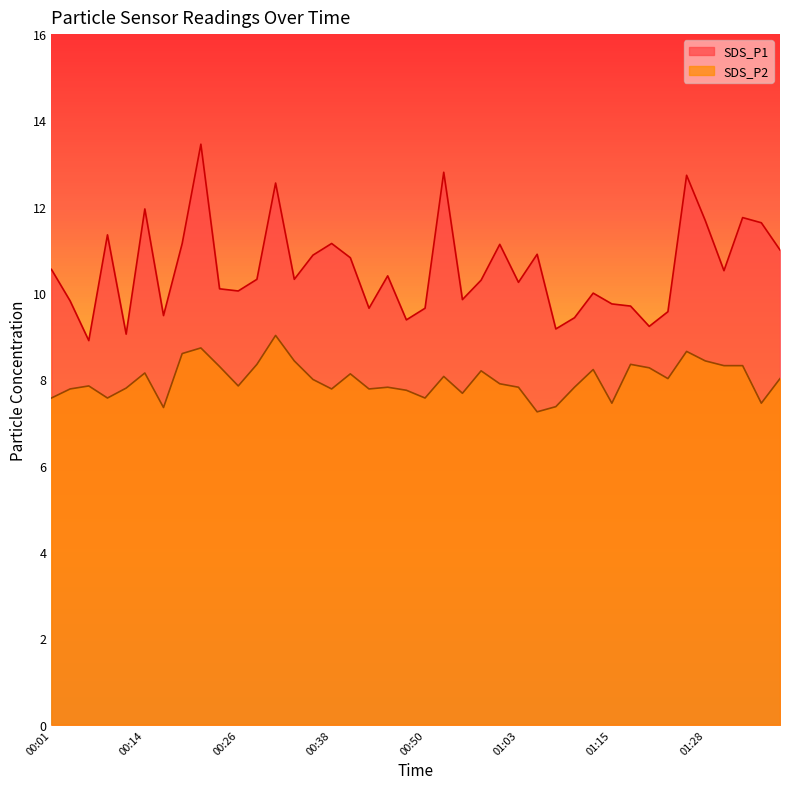

Rank the series by their maximum value, from highest to lowest.

SDS_P1, SDS_P2